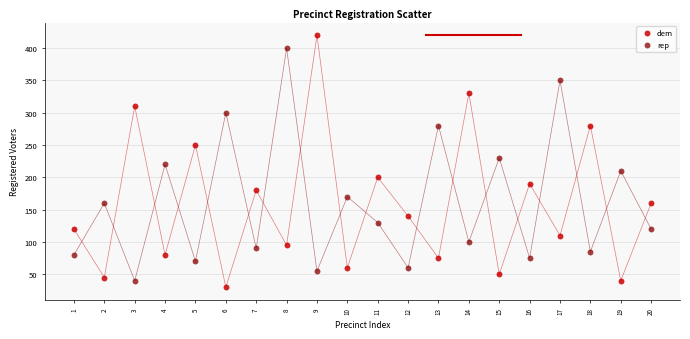

Which series contains the highest Y value?

dem